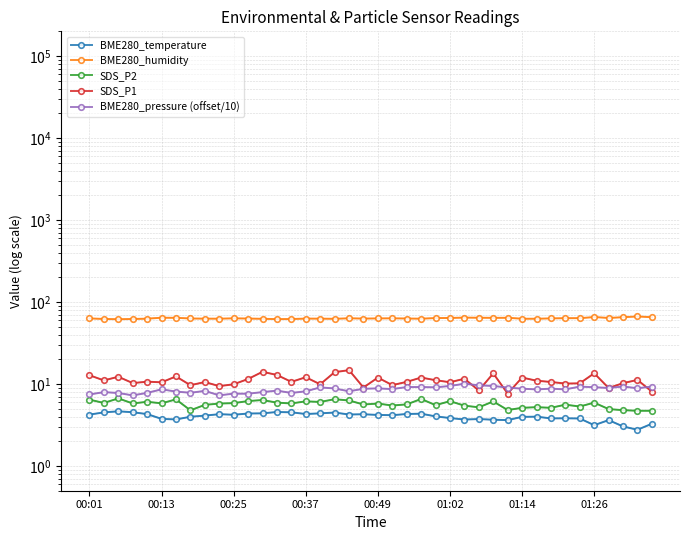

Reading left to right, transcribe all the data shown in this chart.

BME280_temperature: 4.2	4.5	4.7	4.5	4.3	3.8	3.7	4.0	4.1	4.3	4.2	4.4	4.4	4.6	4.5	4.3	4.4	4.5	4.2	4.3	4.2	4.2	4.3	4.3	4.0	3.9	3.7	3.7	3.7	3.6	4.0	4.0	3.8	3.8	3.8	3.1	3.6	3.0	2.8	3.3
BME280_humidity: 63.2	62.2	61.7	62.1	62.7	64.4	64.2	63.0	62.7	62.7	63.2	62.9	62.5	61.9	62.0	62.8	62.7	62.5	63.3	62.9	63.1	63.3	63.0	62.6	63.7	63.9	64.6	64.4	64.2	64.2	62.6	62.6	63.2	63.5	63.6	65.5	64.0	65.3	66.7	65.3
SDS_P2: 6.5	5.9	6.7	5.8	6.1	5.8	6.5	4.8	5.6	5.8	5.8	6.2	6.4	5.9	5.8	6.2	6.0	6.5	6.3	5.6	5.8	5.5	5.7	6.6	5.5	6.2	5.5	5.2	6.1	4.8	5.1	5.2	5.1	5.6	5.3	5.9	5.0	4.8	4.7	4.7
SDS_P1: 12.8	11.1	12.3	10.3	10.7	10.5	12.4	9.7	10.6	9.4	9.9	11.5	14.1	12.9	10.6	12.1	9.9	13.9	14.8	9.1	12.0	9.7	10.6	12.0	11.1	10.5	11.6	8.3	13.5	7.7	12.0	11.0	10.6	10.1	10.2	13.5	8.9	10.2	11.2	8.1
BME280_pressure (offset/10): 7.5	8.0	7.8	7.3	7.8	8.6	8.1	7.8	8.2	7.3	7.6	7.6	8.0	8.3	7.8	8.2	9.1	8.8	8.2	8.8	8.8	8.7	9.2	9.2	9.1	9.5	10.1	9.6	9.5	9.0	8.8	8.6	8.8	8.6	9.3	9.1	9.0	9.3	8.9	9.3